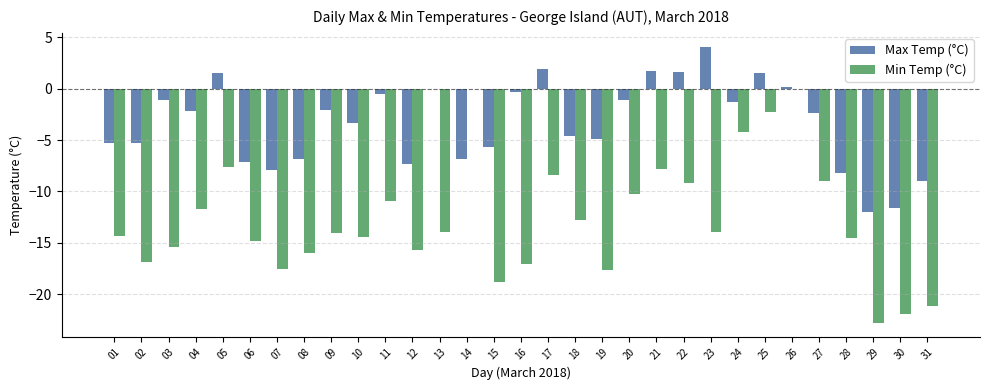

Where does the Max Temp (°C) series first go above -2?

03